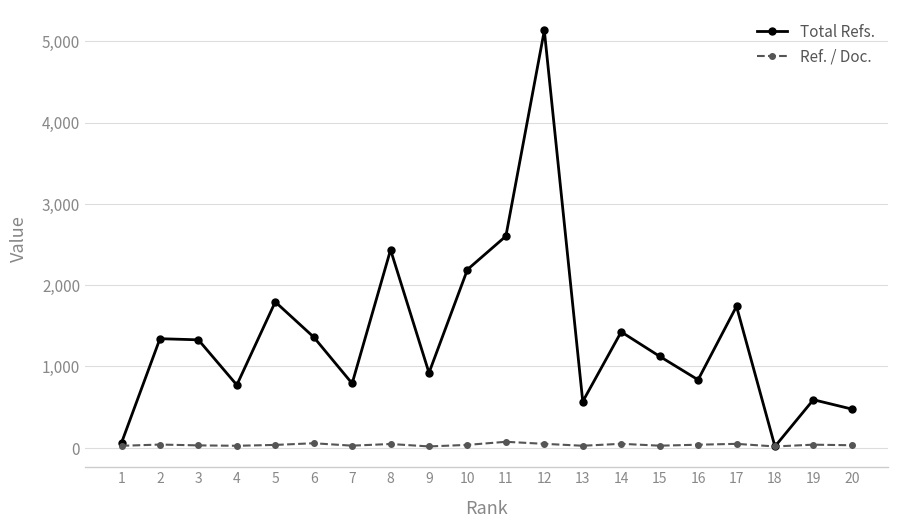

What are all the series names shown in the legend?

Total Refs., Ref. / Doc.